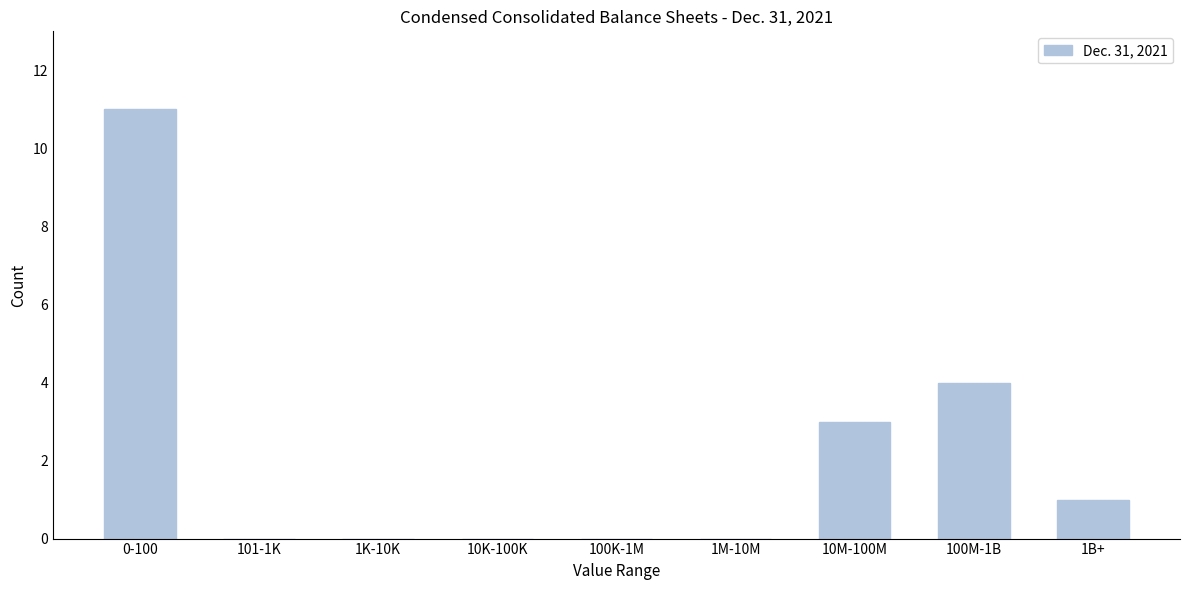

Reading left to right, list all the values displayed in this chart.

0-100=11	101-1K=0	1K-10K=0	10K-100K=0	100K-1M=0	1M-10M=0	10M-100M=3	100M-1B=4	1B+=1